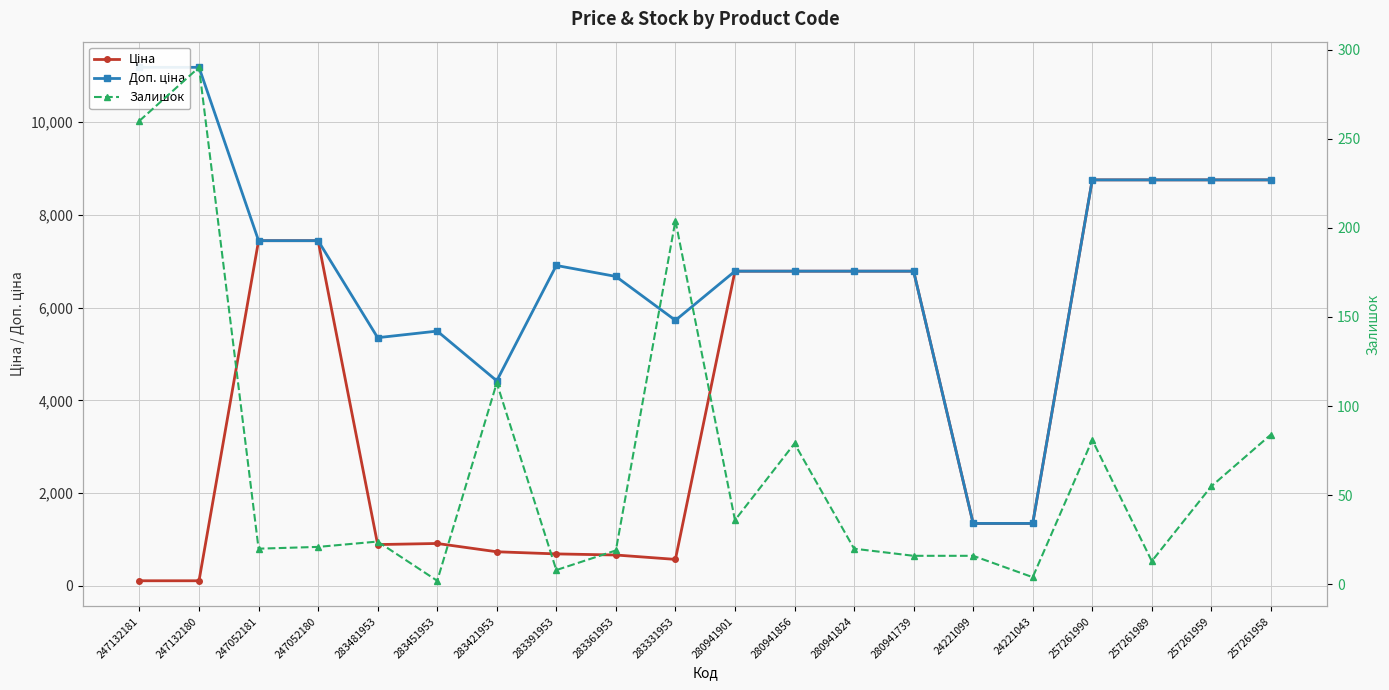

Rank the categories by Залишок value from lowest to highest.

283451953, 24221043, 283391953, 257261989, 280941739, 24221099, 283361953, 247052181, 280941824, 247052180, 283481953, 280941901, 257261959, 280941856, 257261990, 257261958, 283421953, 283331953, 247132181, 247132180